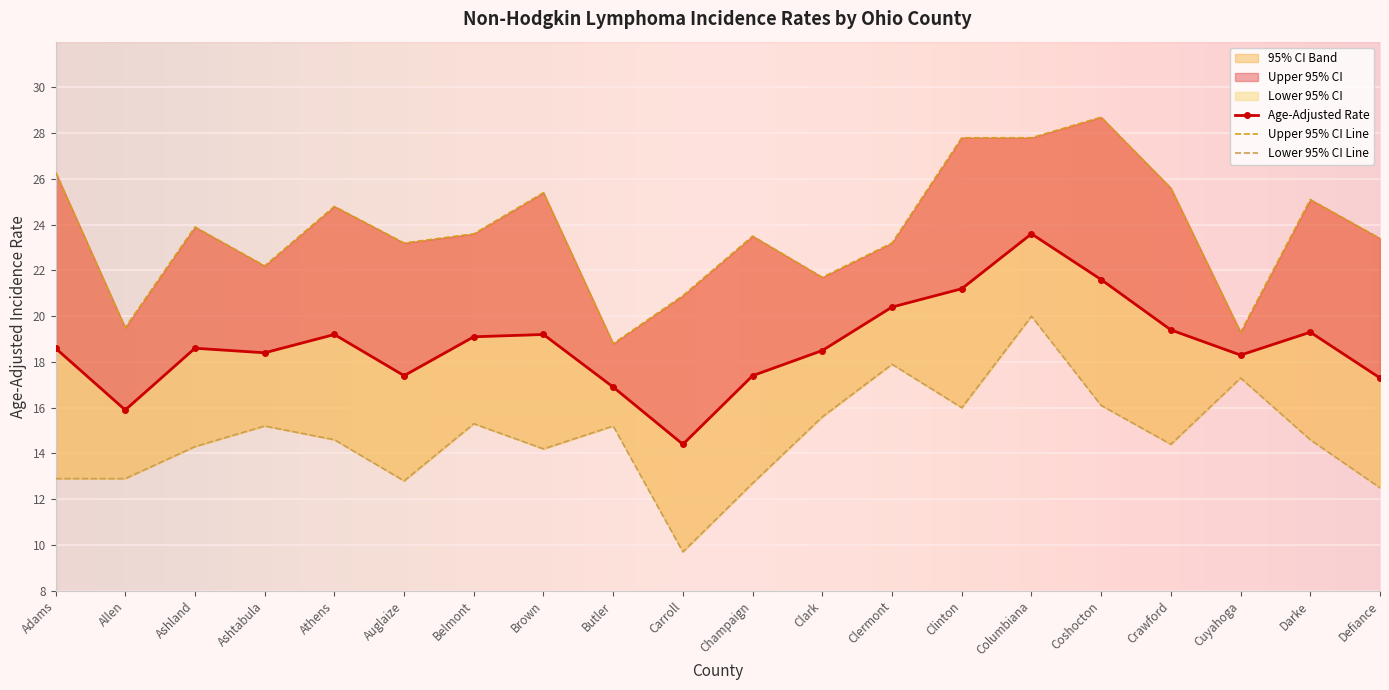

Is this an area chart (filled region under the line)?

No